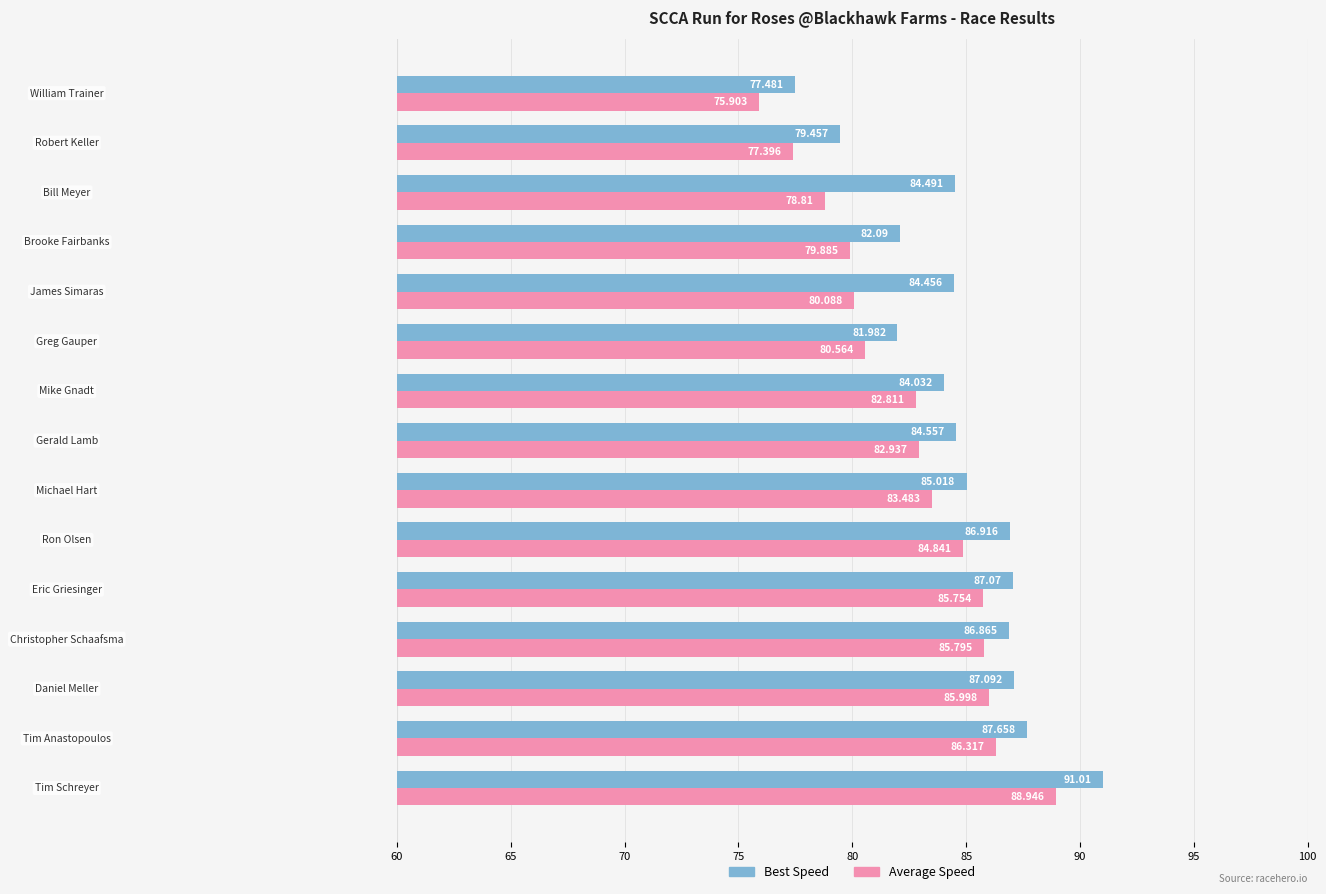

Which series has the largest total across all categories?

Best Speed